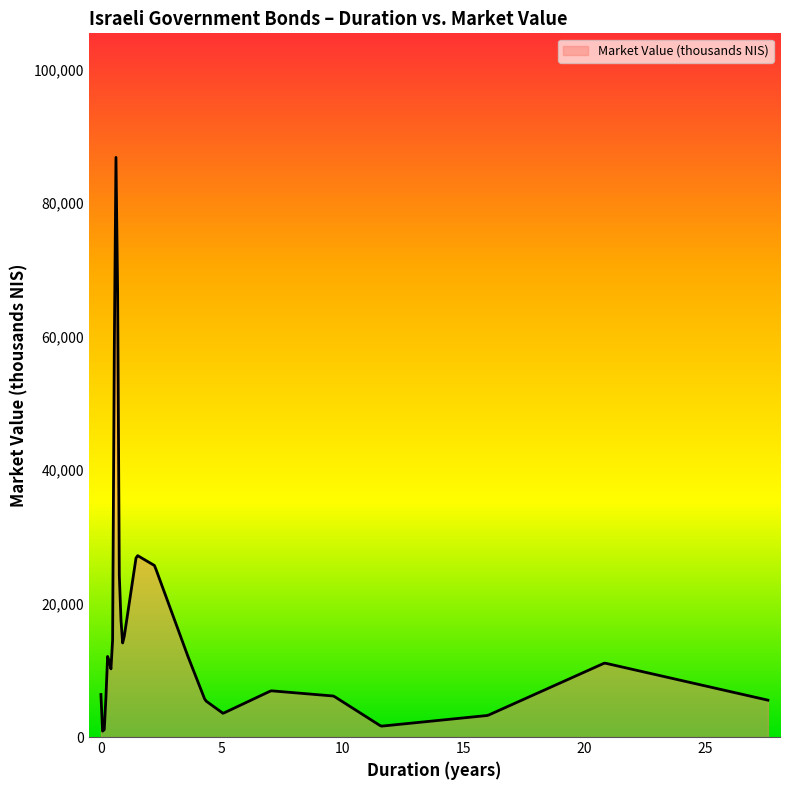

What is the maximum value shown in the chart?

86839.9